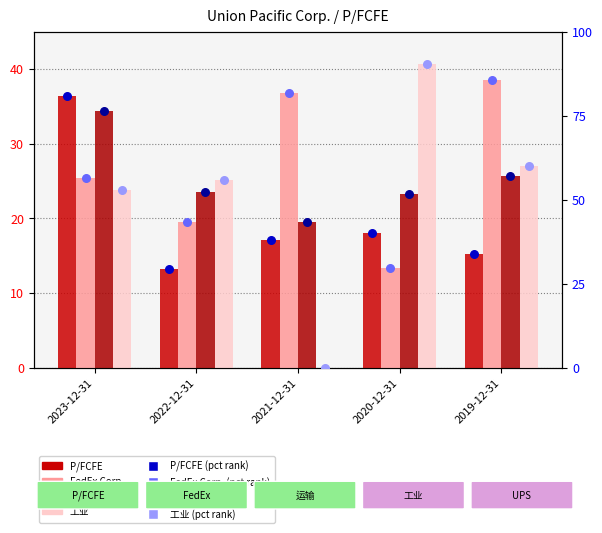

At how many categories does at least one series exceed 12?

5